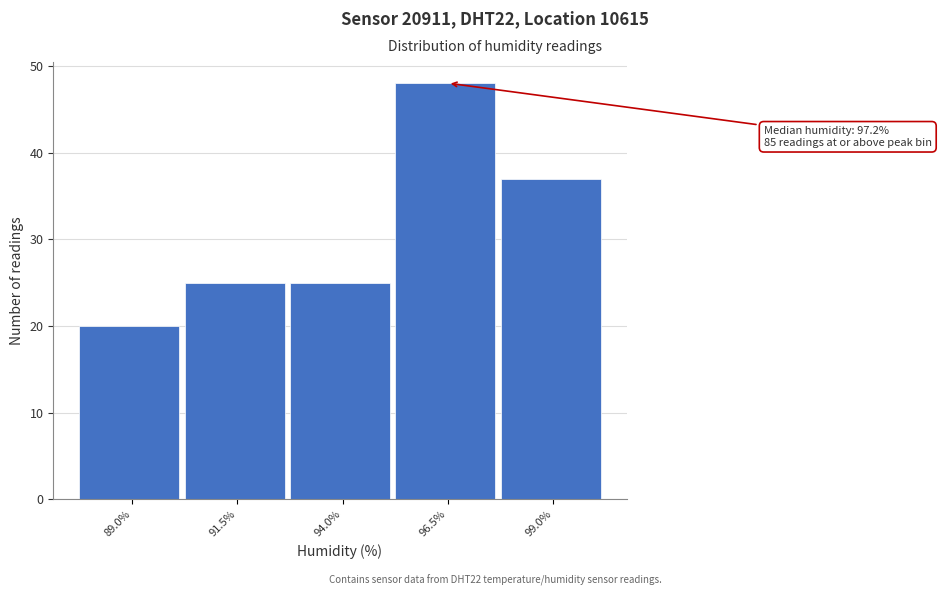

Reading left to right, list all the values displayed in this chart.

89.0%=20	91.5%=25	94.0%=25	96.5%=48	99.0%=37